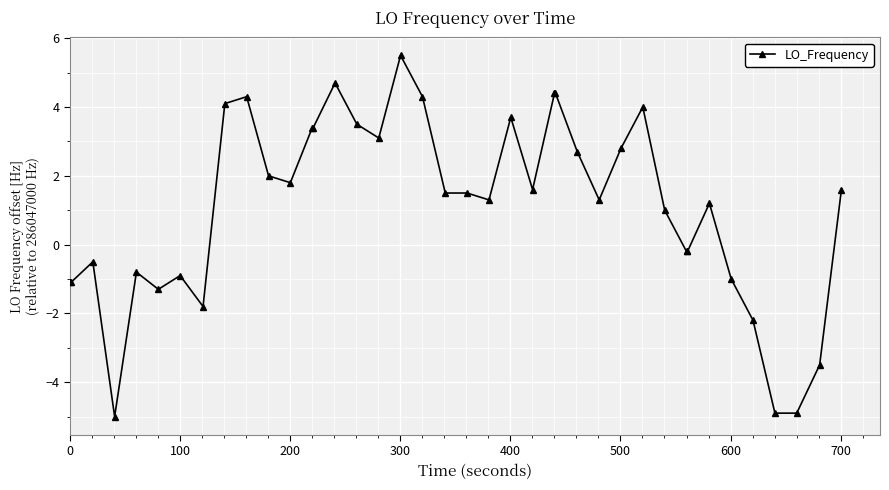

What is the maximum value shown in the chart?

5.5